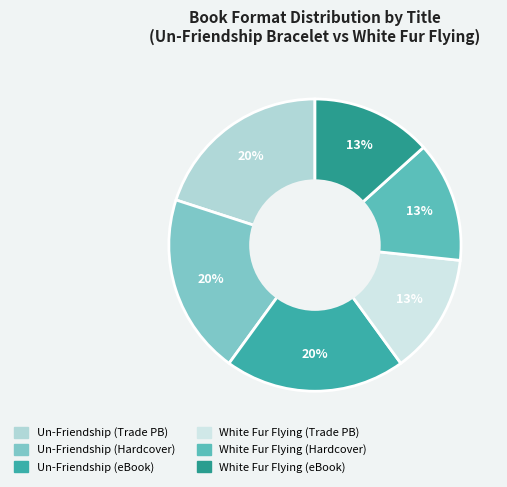

How many slices are in this pie chart?

6